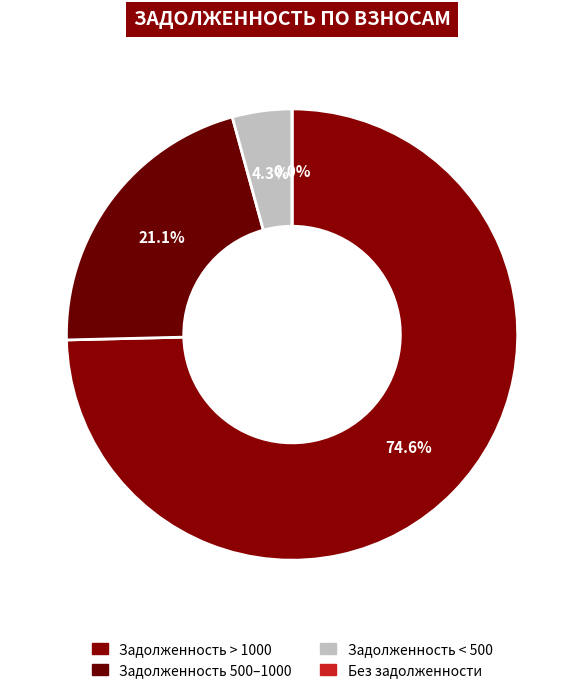

Does 3 account for over 50% of the chart?

No